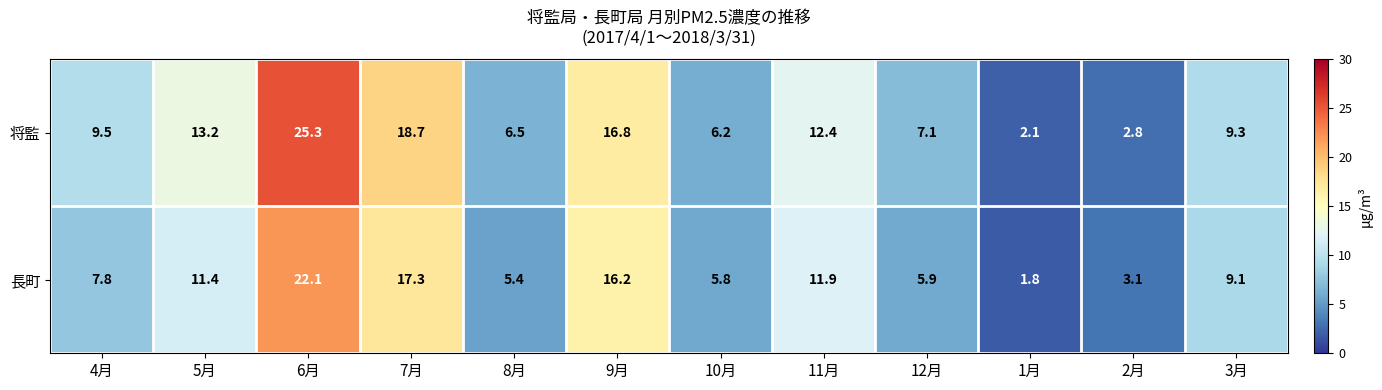

What is the difference between the second highest and second lowest values in the 将監 series?

15.9